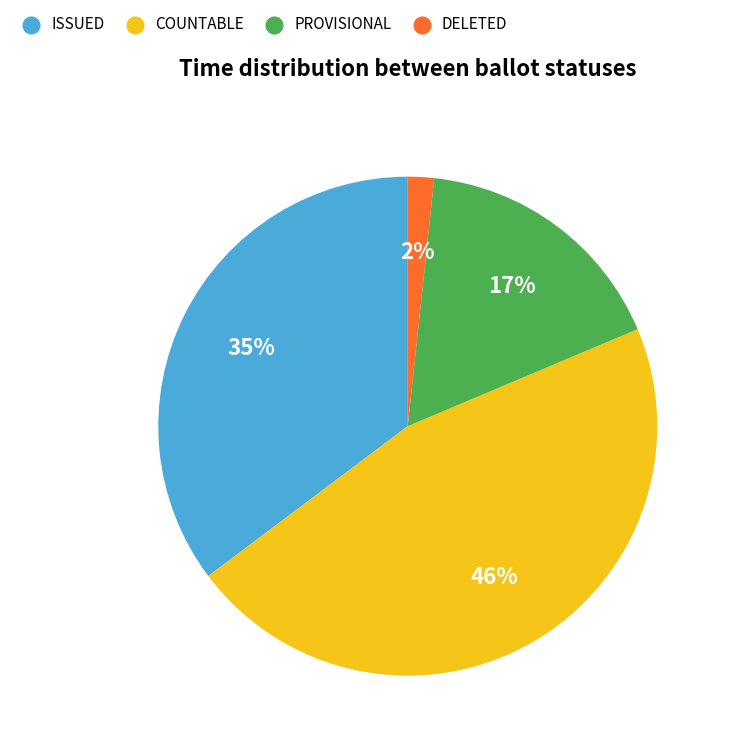

Is there any slice that represents more than half of the pie?

No